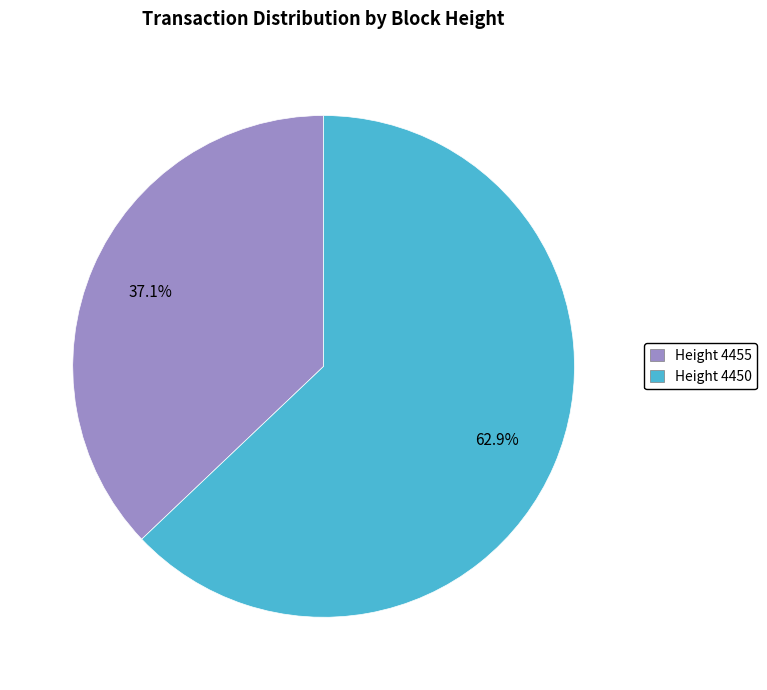

How many segments does this pie chart have?

2